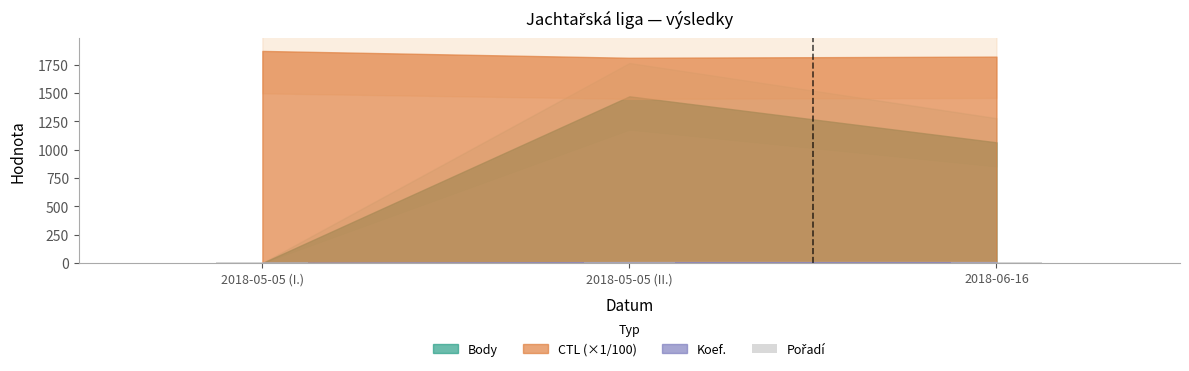

How many series are shown in this chart?

1